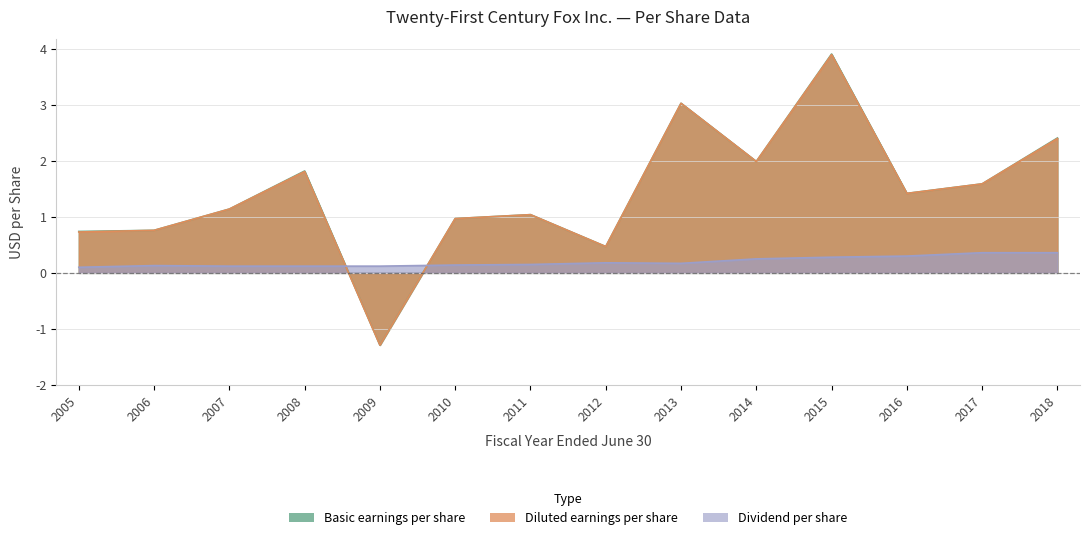

Which category has the highest value in the Basic earnings per share series?

2015